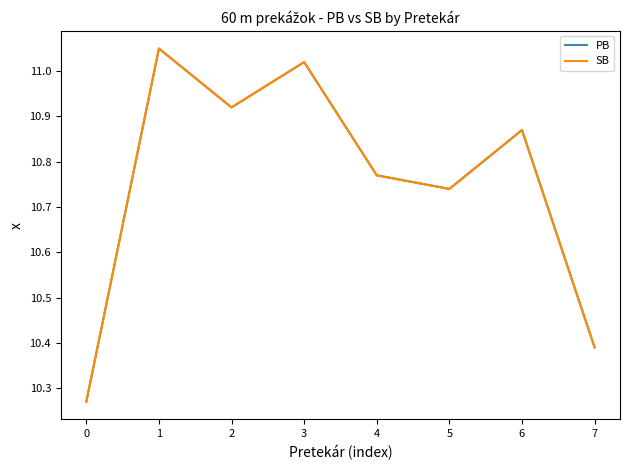

What is the value of the SB point at the 8th from the left?

10.4